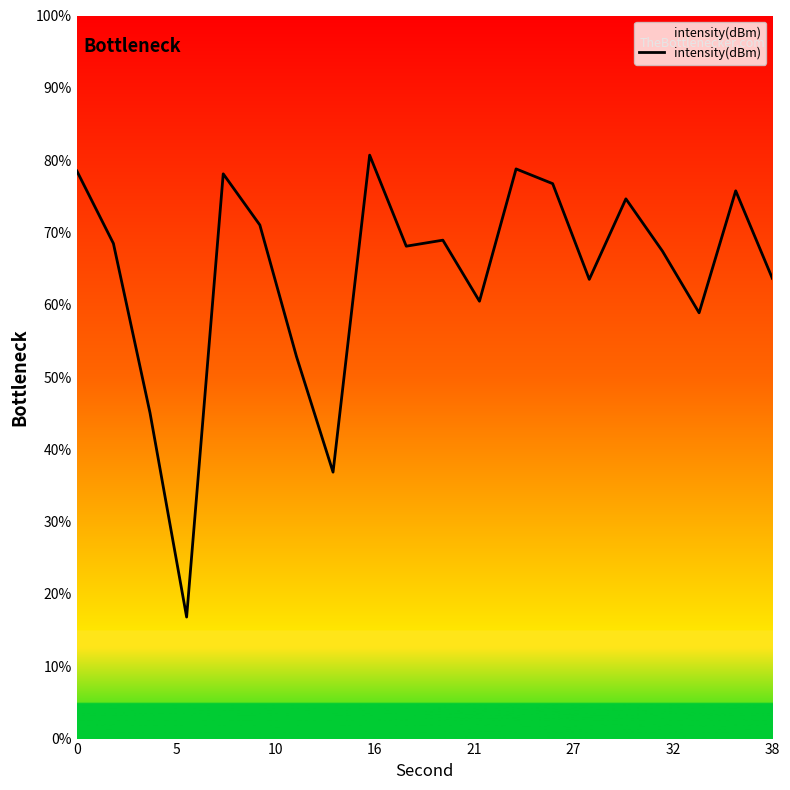

What is the minimum value shown in the chart?

16.8